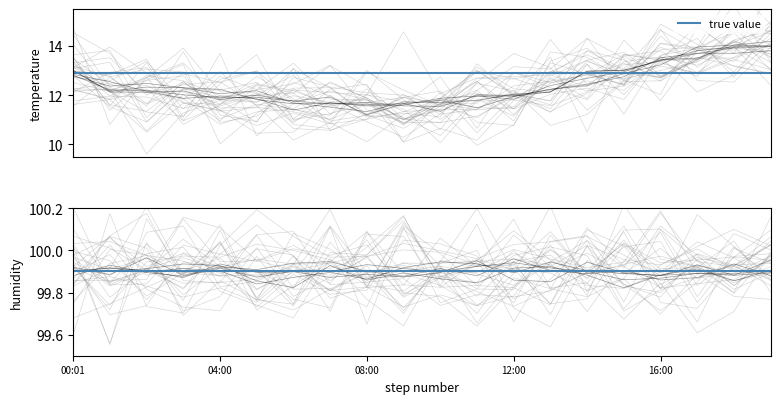

Where is the data nearest to the value 12?

05:00